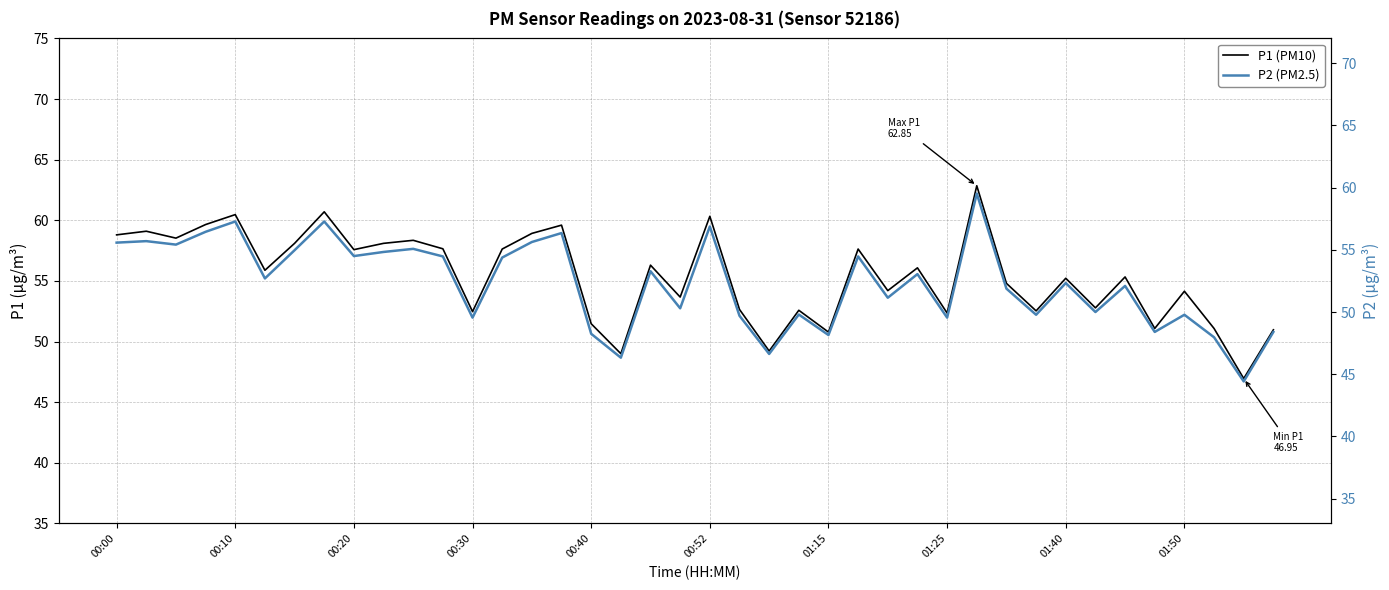

Between 00:40 and 01:15, which is larger?

00:40